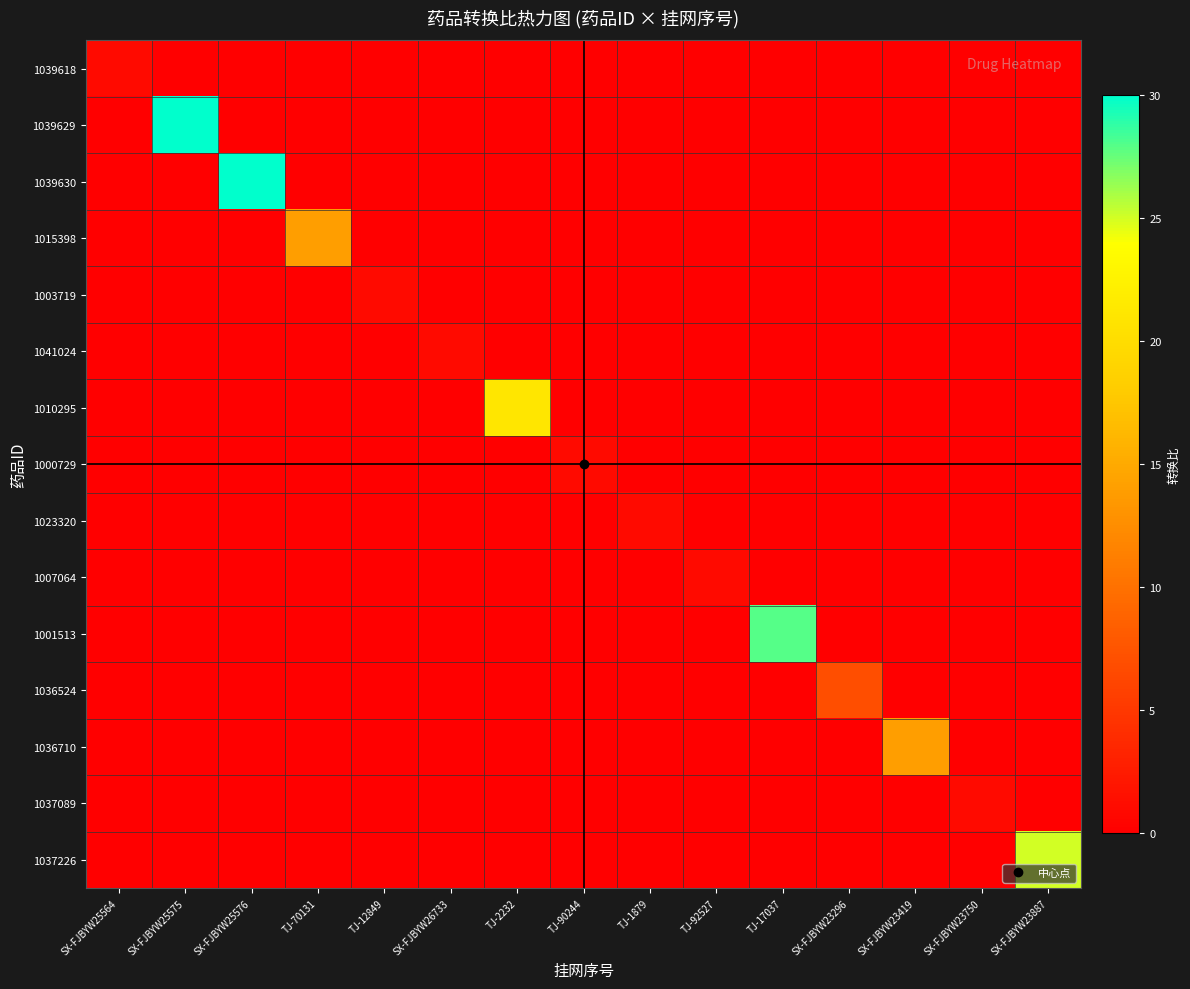

What is the difference between the highest and lowest values at SX-FJBYW23750?

1